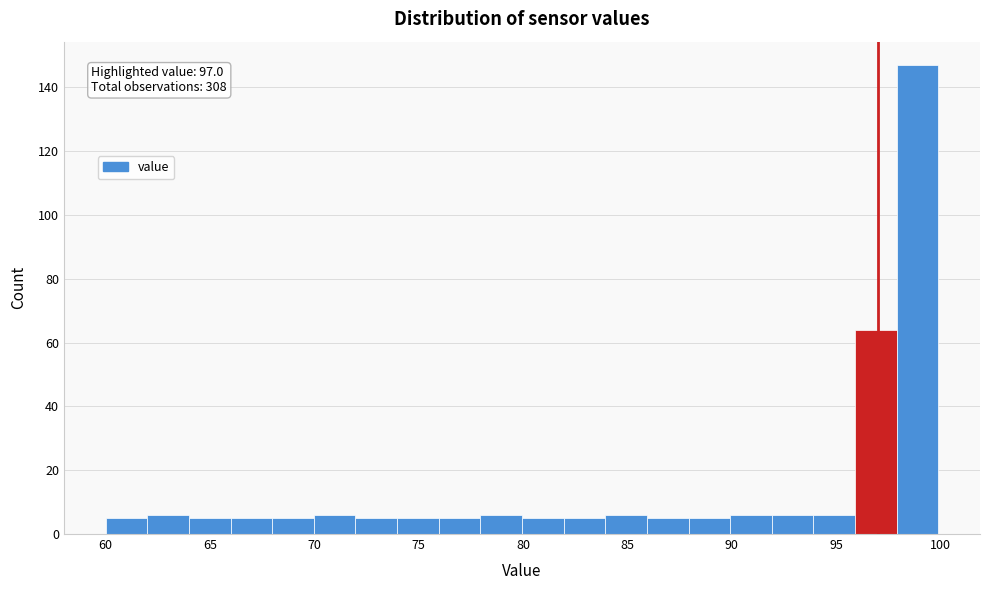

Around what value on the x-axis is the tallest bar? Give the approximate position of its centre, as read against the axis.

99.0